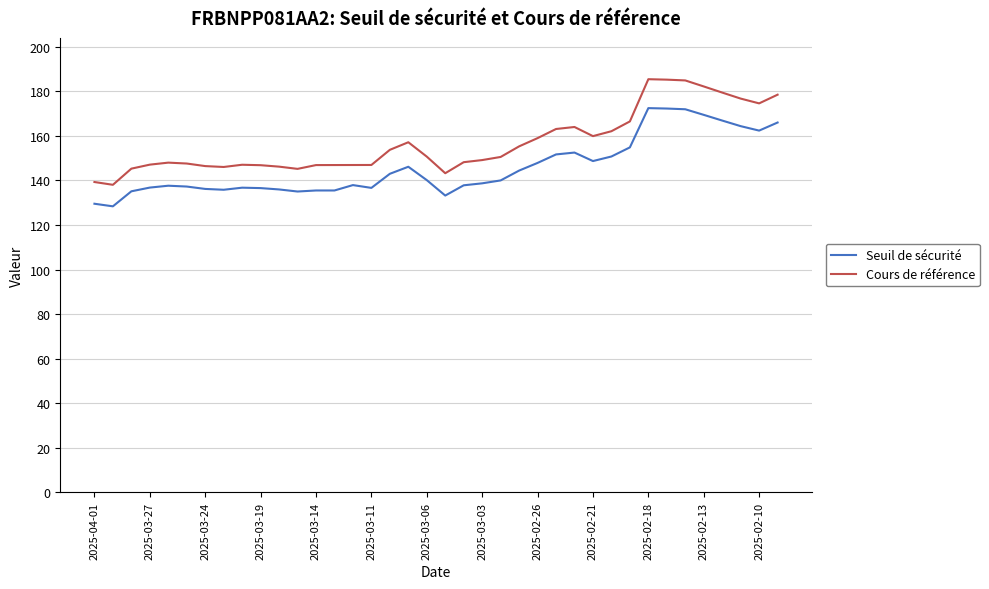

What is the label of the 27th point from the right?

2025-03-17